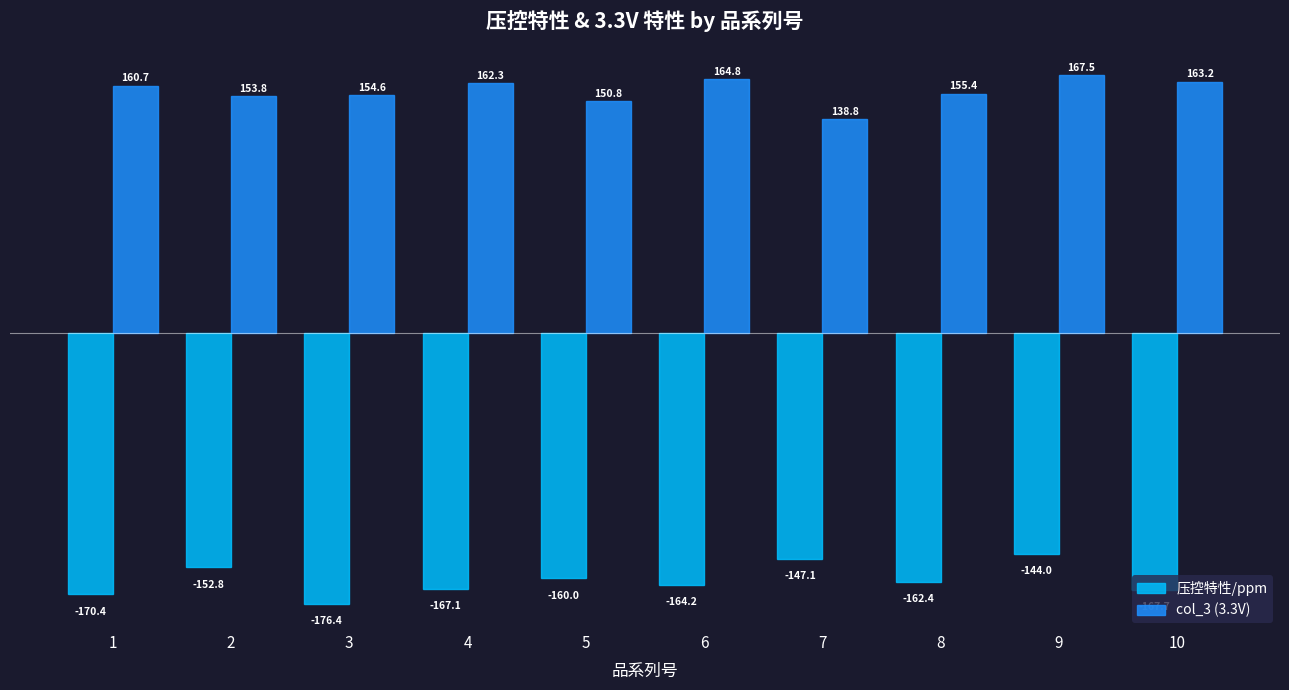

What are all the series names shown in the legend?

压控特性/ppm, col_3 (3.3V)